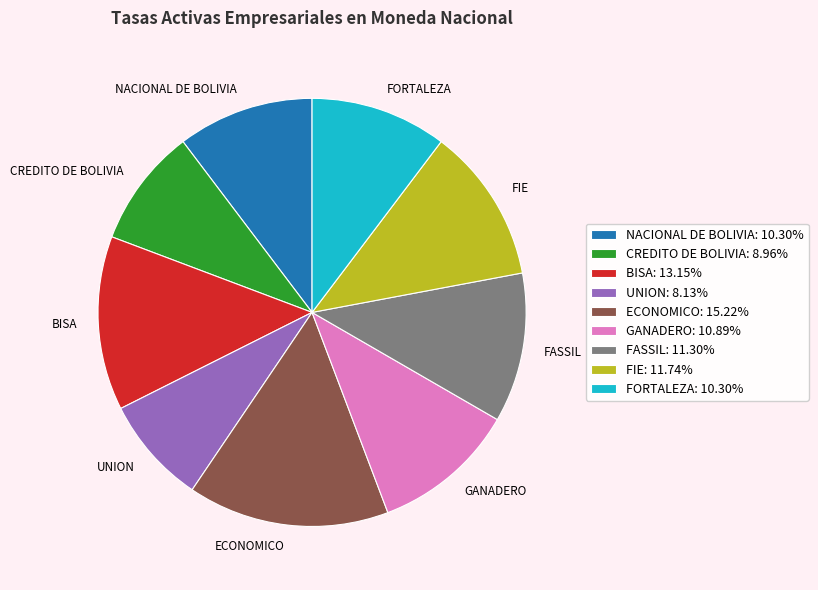

Do FORTALEZA and UNION together represent more than half of the pie?

No